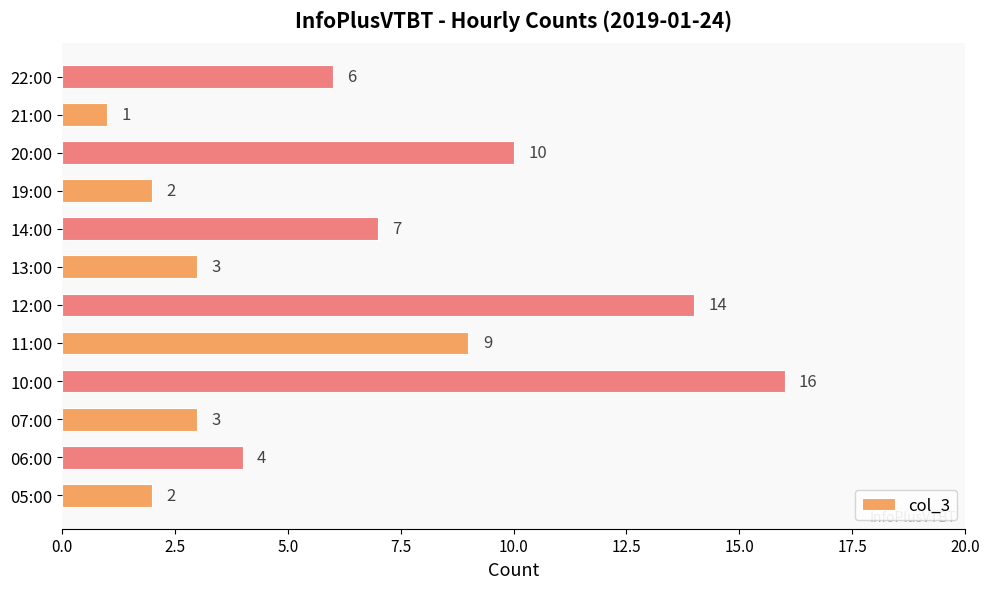

What is the change in value from 06:00 to 11:00?

+5